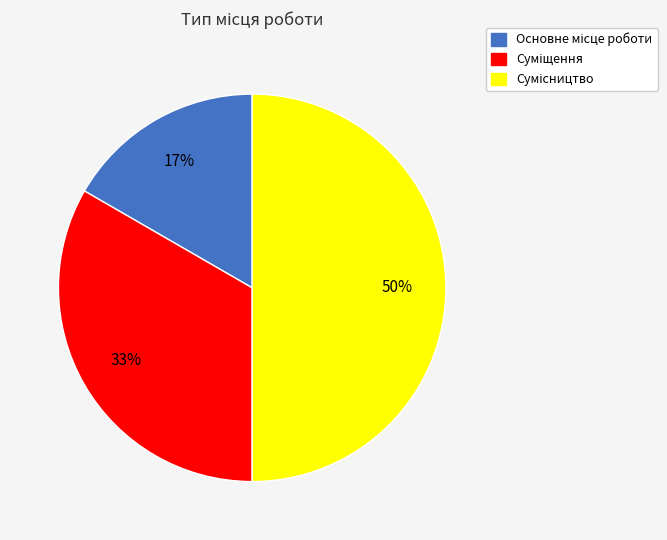

To the nearest percent, what is the average slice percentage?

33%